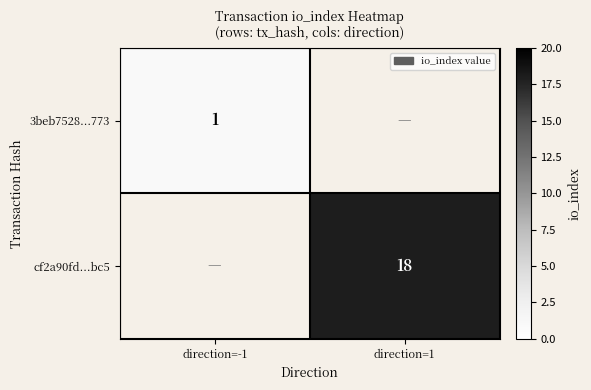

Which has a higher value, direction=-1 or direction=1?

direction=1